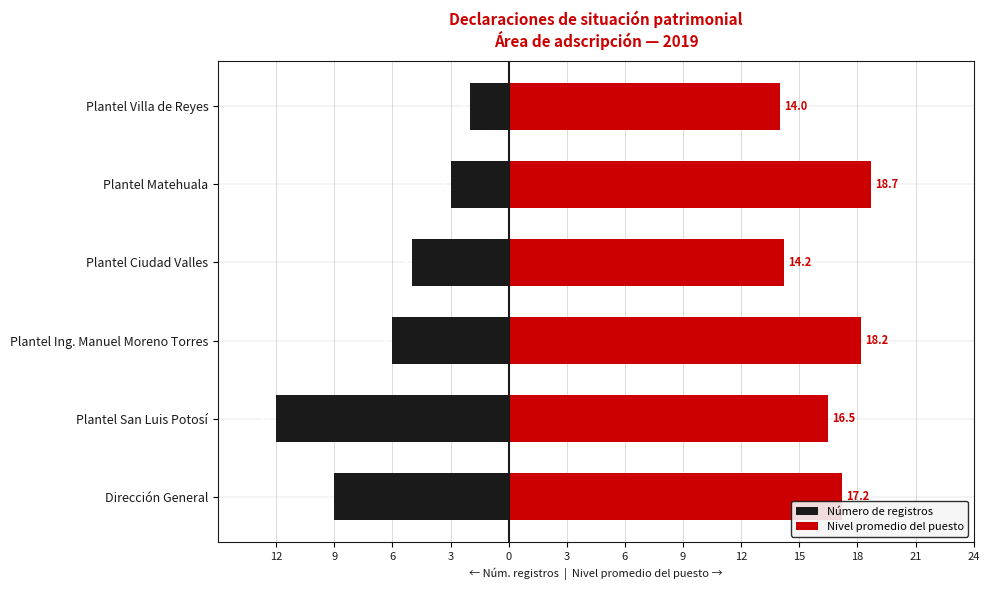

The value of Número de registros at Plantel Villa de Reyes is -1.3. True or false?

False